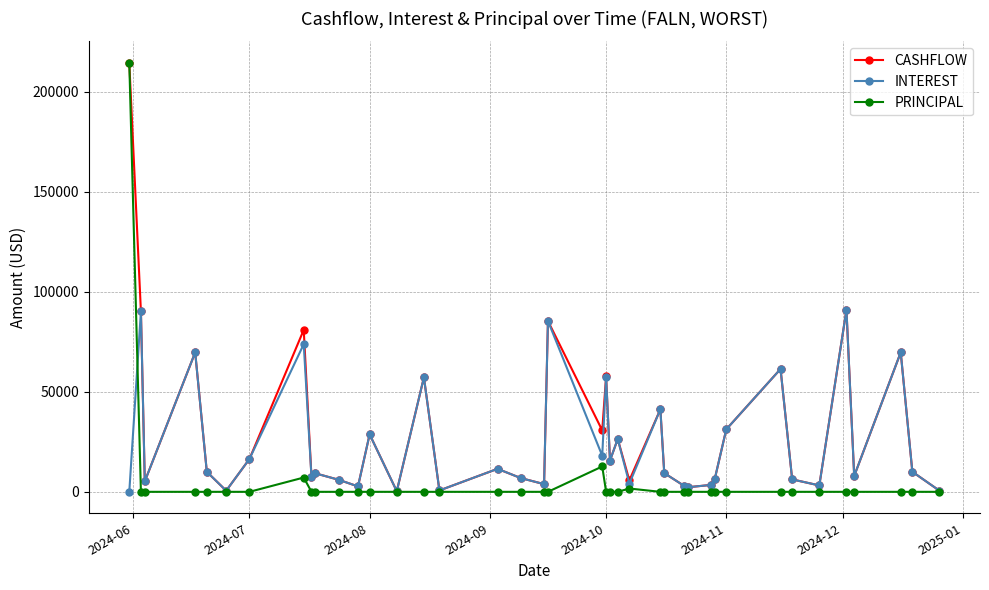

At how many categories does at least one series exceed 20616?

15